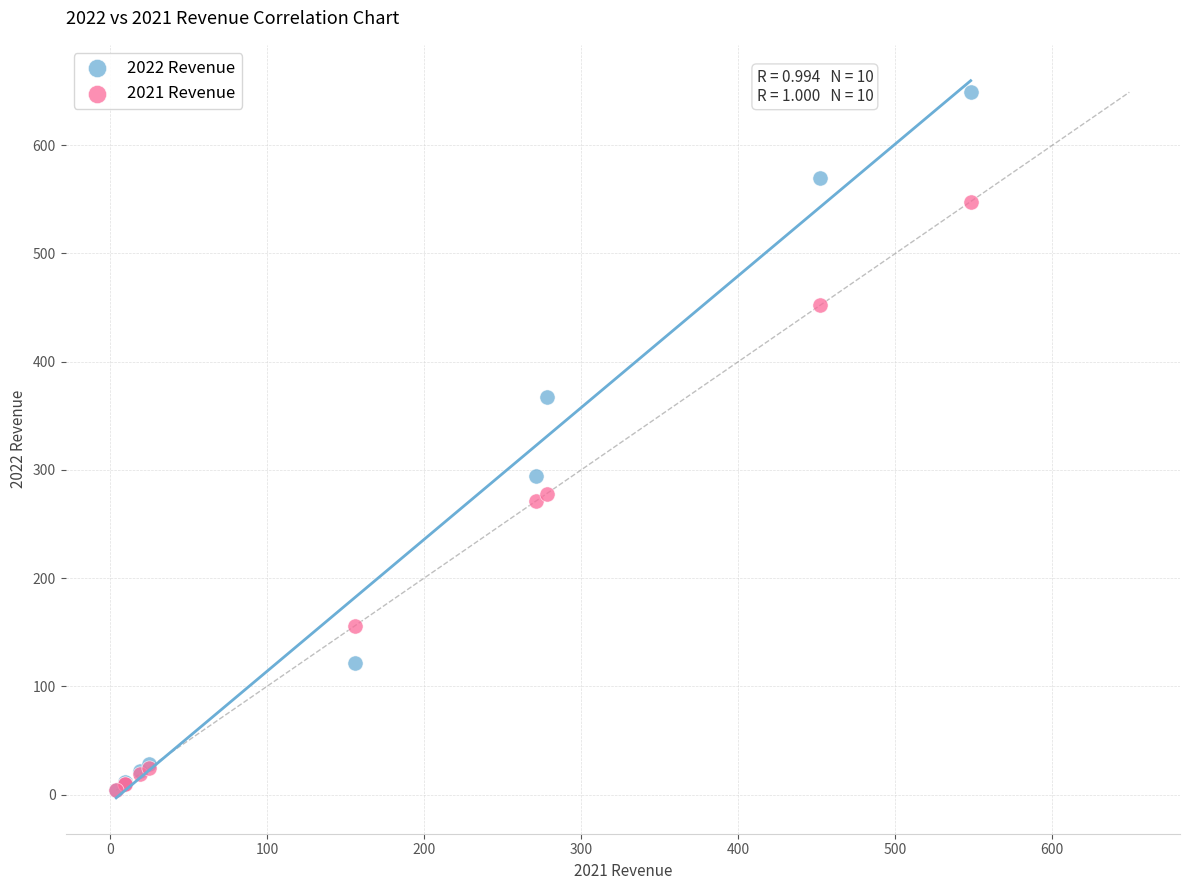

What are all the series names shown in the legend?

2022 Revenue, 2021 Revenue